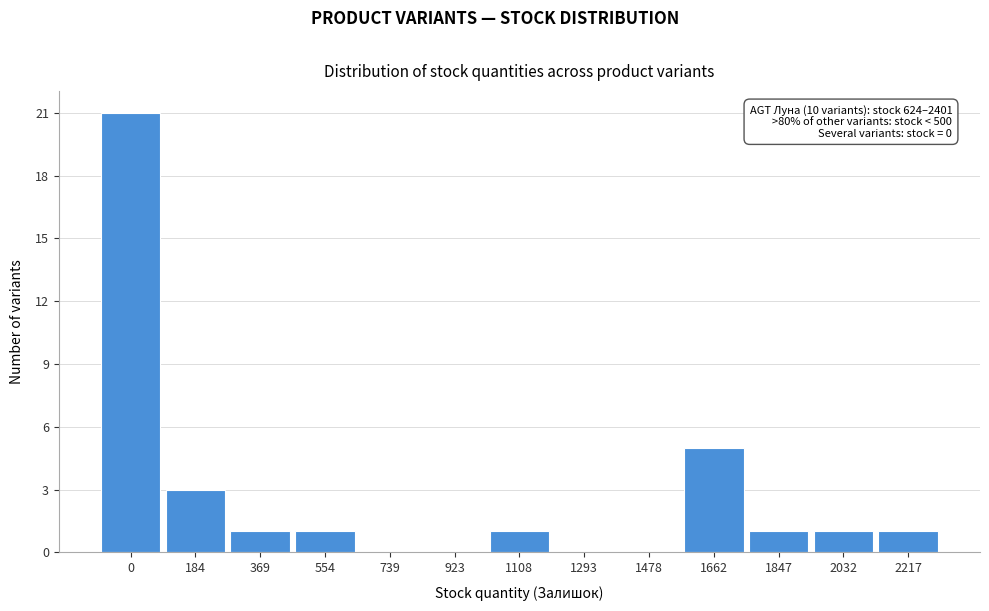

Reading left to right, extract all data points from this chart.

0=21	184=3	369=1	554=1	739=0	923=0	1108=1	1293=0	1478=0	1662=5	1847=1	2032=1	2217=1